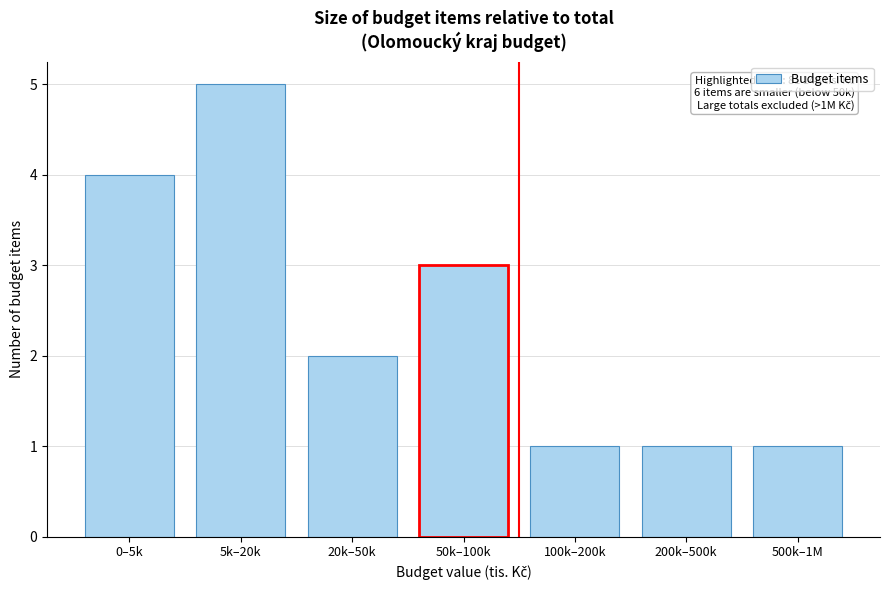

Reading right to left, what are all the values shown in this chart?

500k–1M=1	200k–500k=1	100k–200k=1	50k–100k=3	20k–50k=2	5k–20k=5	0–5k=4